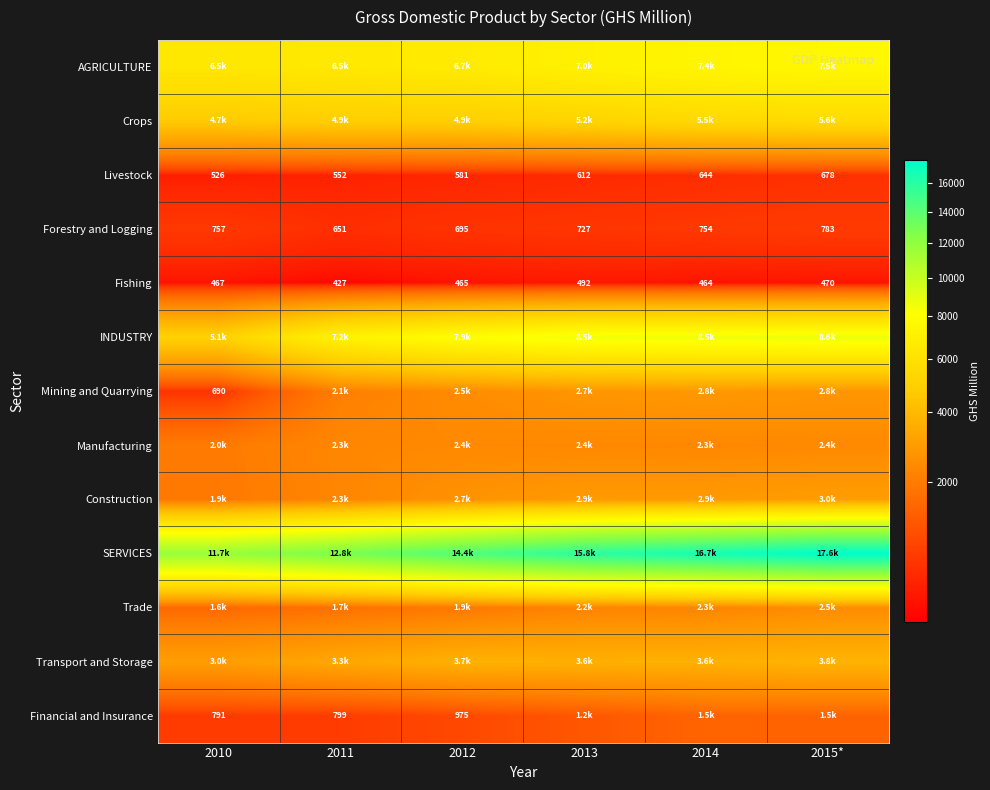

At which category is the sum across all series the highest?

2015*